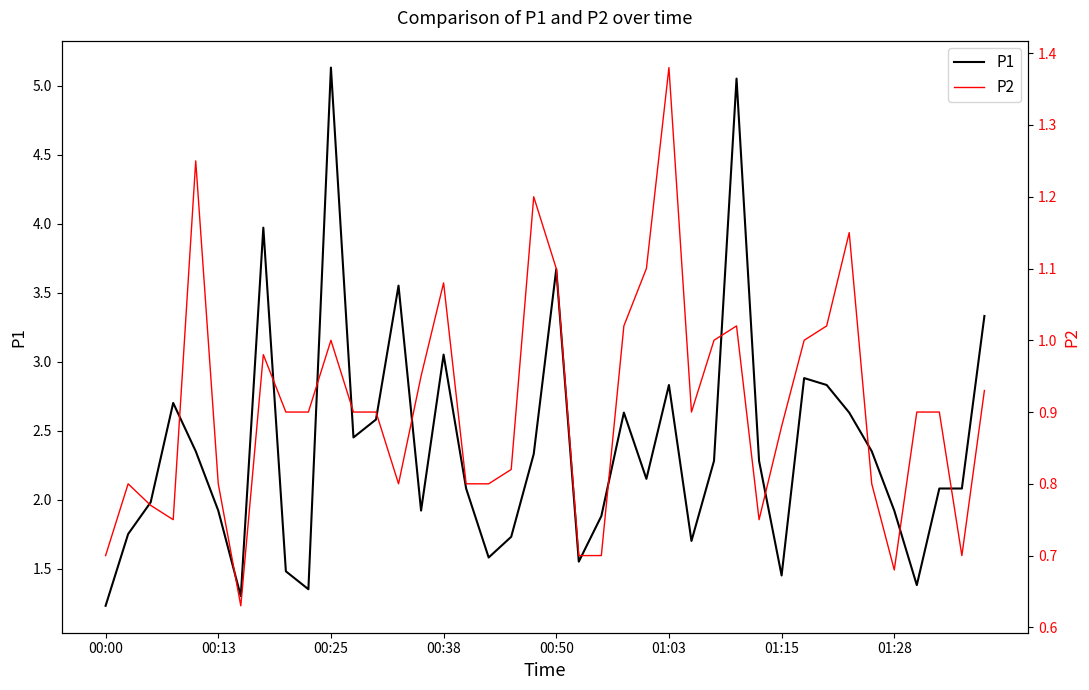

Which series has the largest range (max minus min)?

P1